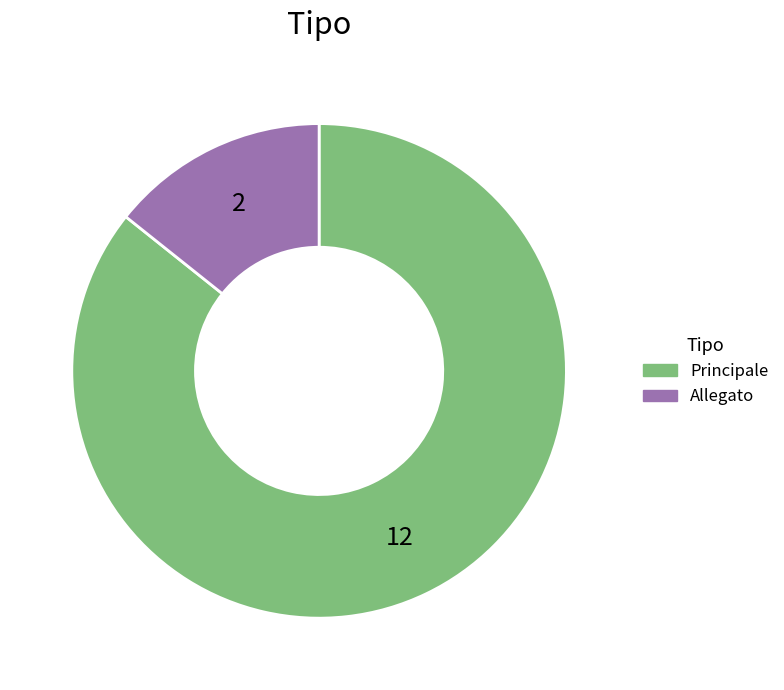

What is the smallest slice in the pie chart?

Allegato